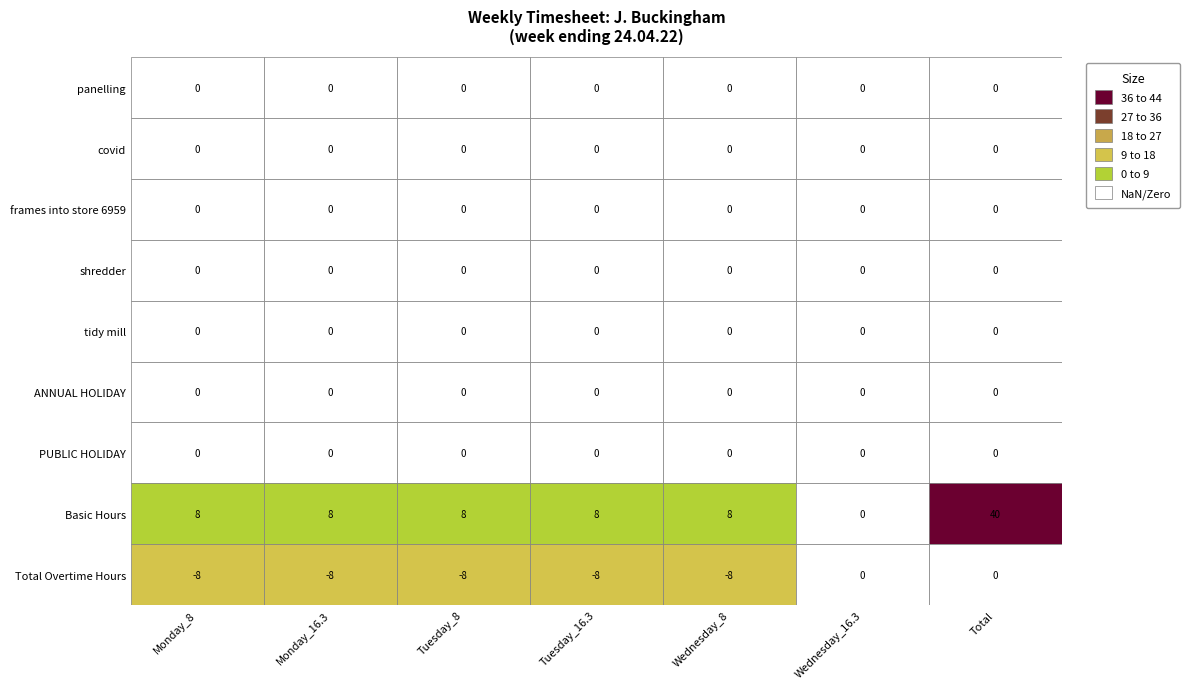

Between Total and Tuesday_8, which is larger?

Total